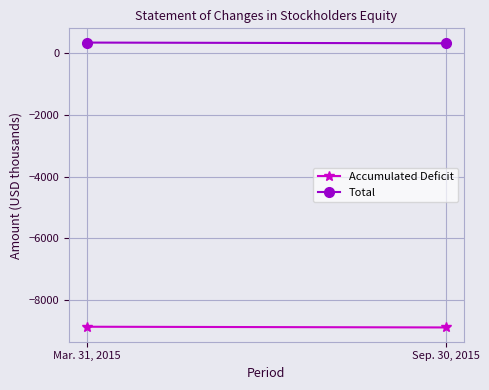

Between Mar. 31, 2015 and Sep. 30, 2015, which is larger?

Mar. 31, 2015